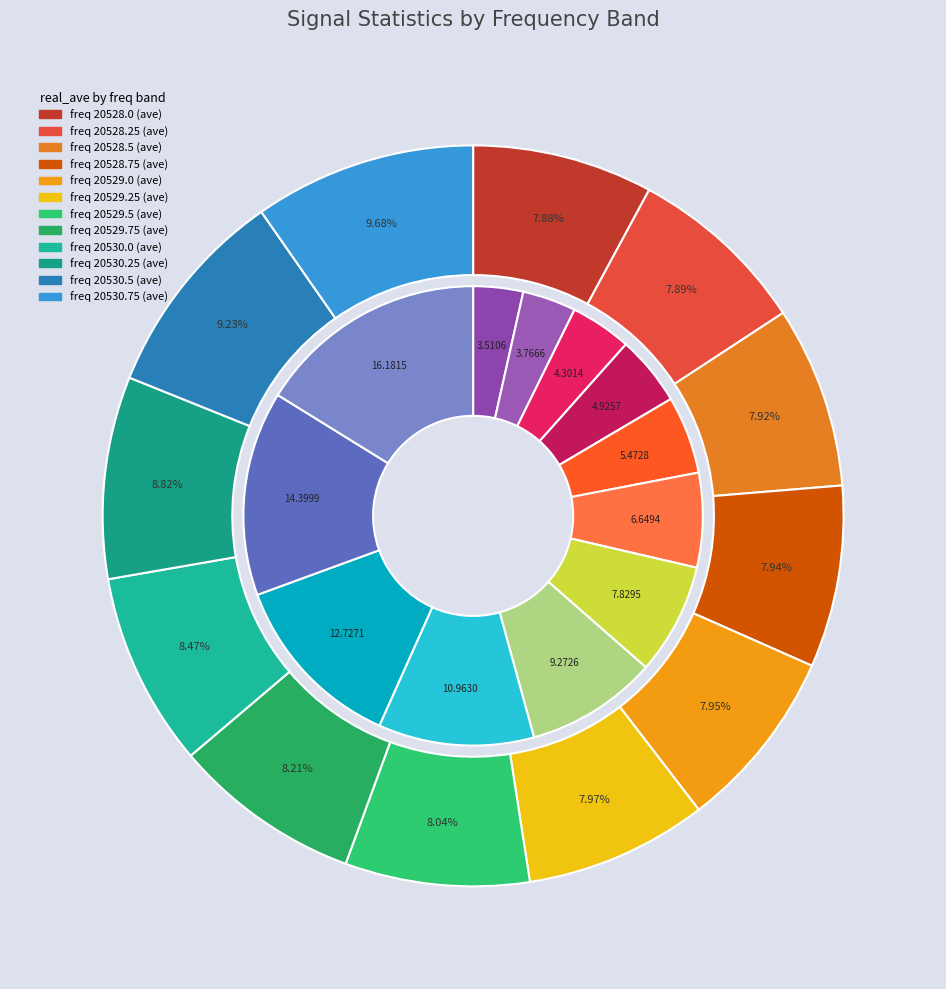

Is the sum of 20530.75 and 20529.25 greater than half?

No